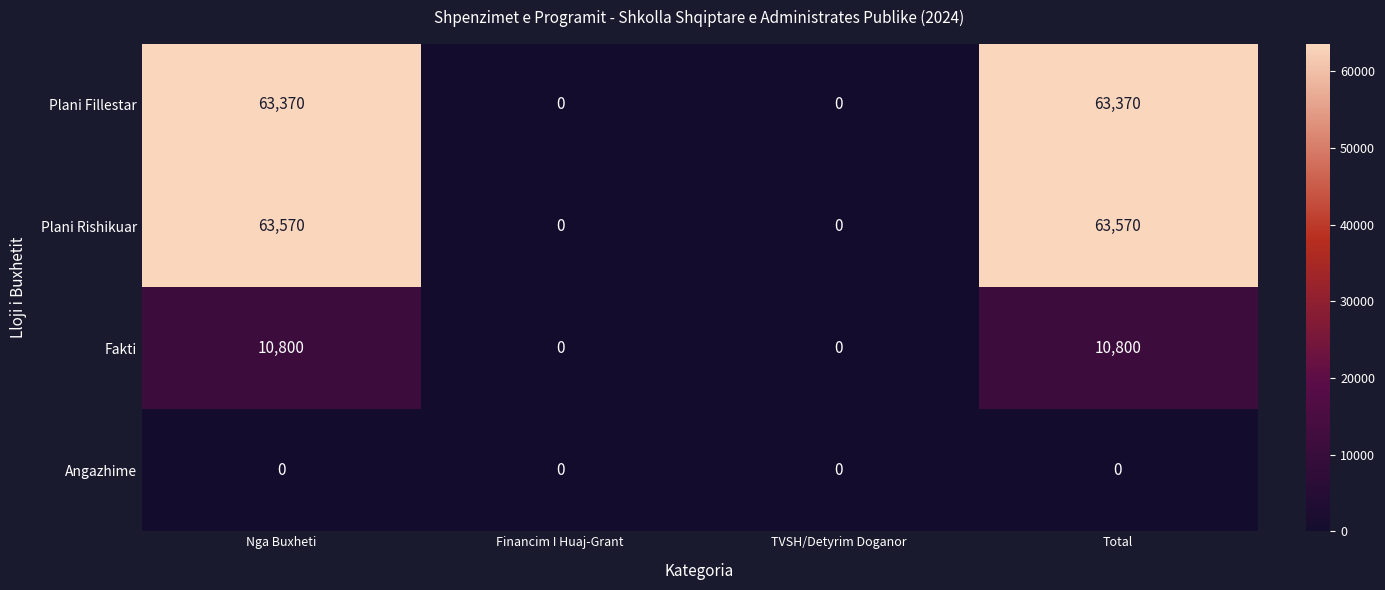

What value does the Fakti series have at Nga Buxheti?

10800